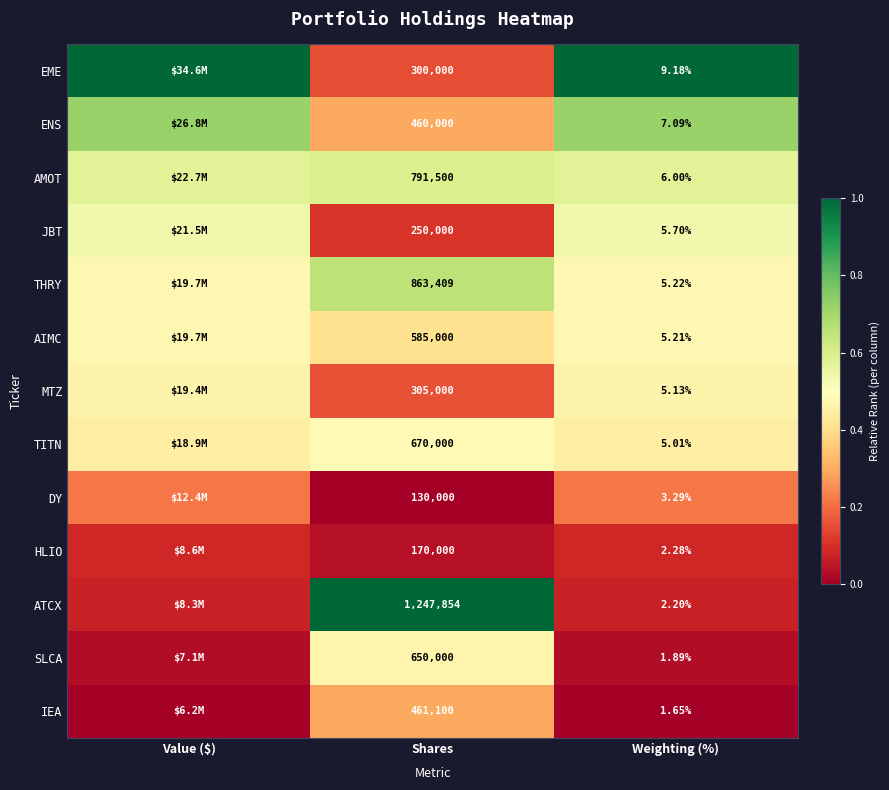

Rank the series at Shares from highest to lowest value.

ATCX, THRY, AMOT, TITN, SLCA, AIMC, IEA, ENS, MTZ, EME, JBT, HLIO, DY